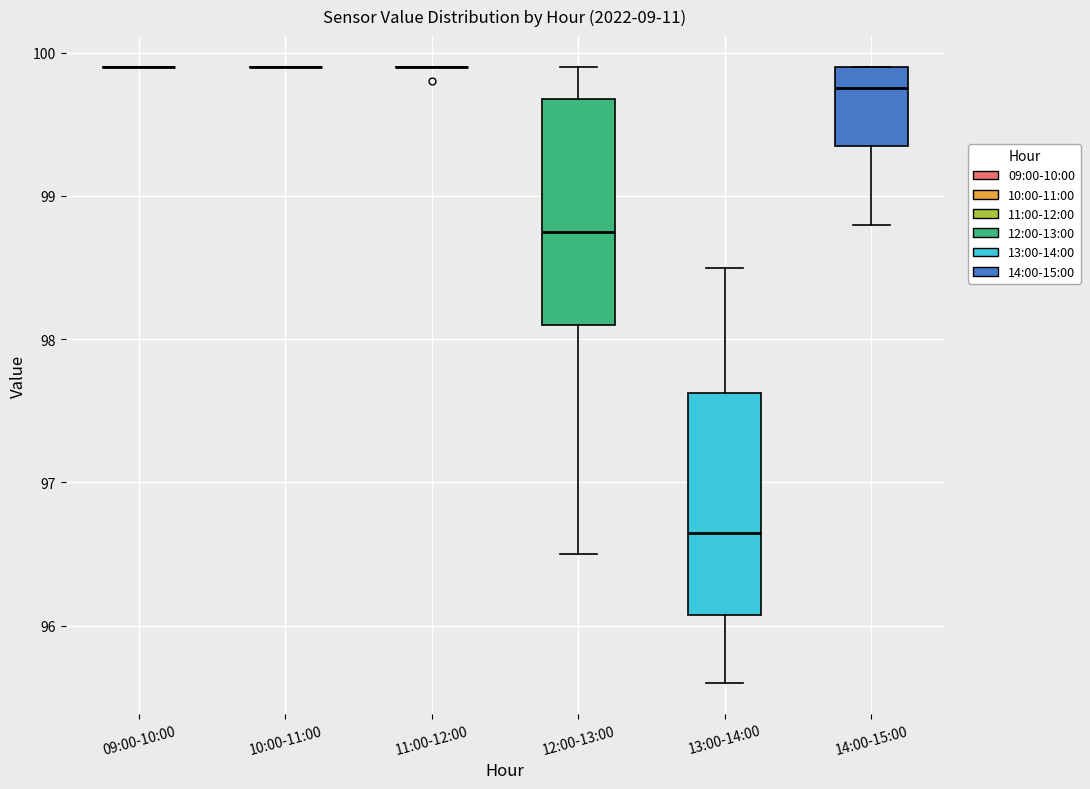

Where does the median line of the box for 14:00-15:00 sit on the y-axis? The values are not printed on the chart, so give them approximately, as read against the axis.

99.8